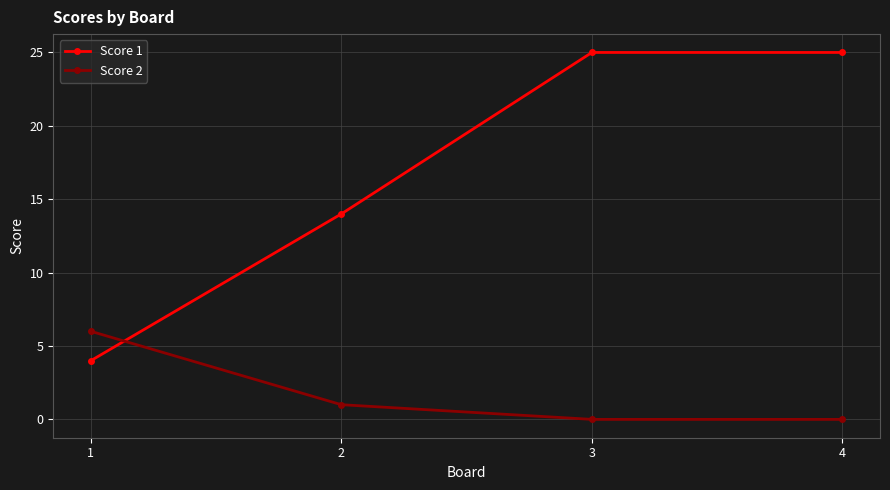

What is the difference between the Score 1 values at 4 and 2?

11